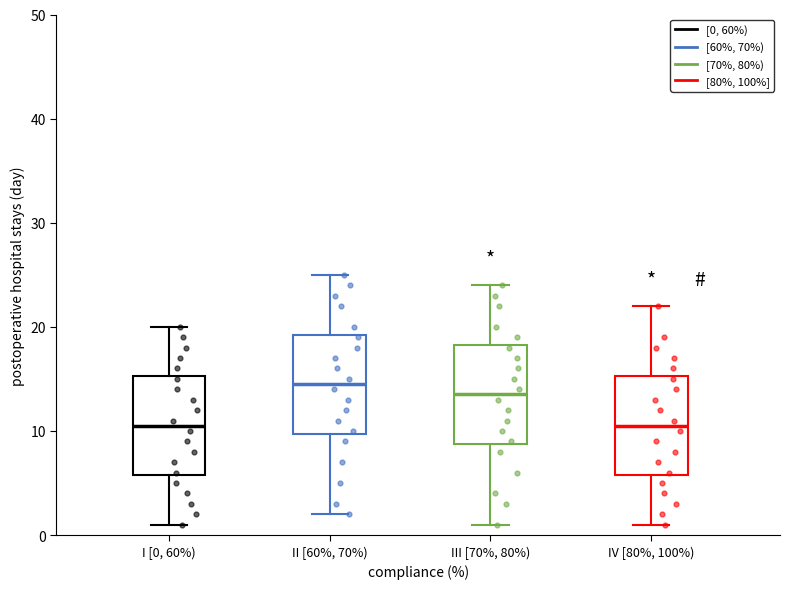

Reading left to right, read every box against the y-axis: the position of its median line, the range the box covers, and the ends of its whiskers. The values are not printed on the chart, so give them approximately, as read against the axis.

I [0, 60%): median 11, box 6 to 15, whiskers 1 to 20
II [60%, 70%): median 15, box 10 to 19, whiskers 2 to 25
III [70%, 80%): median 14, box 9 to 18, whiskers 1 to 24
IV [80%, 100%): median 11, box 6 to 15, whiskers 1 to 22